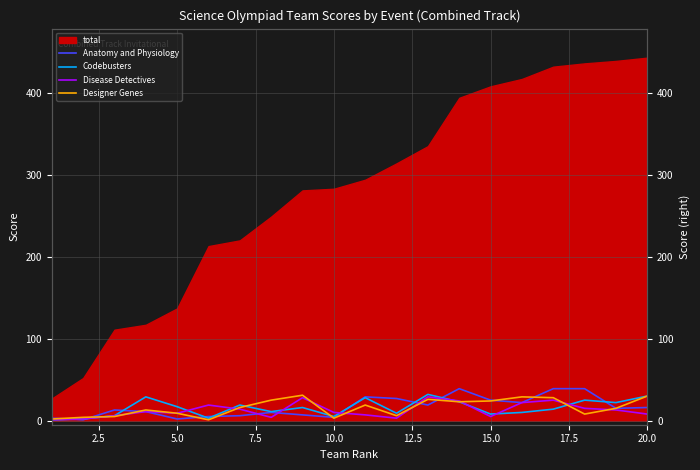

What is the sum of all Anatomy and Physiology values?

332